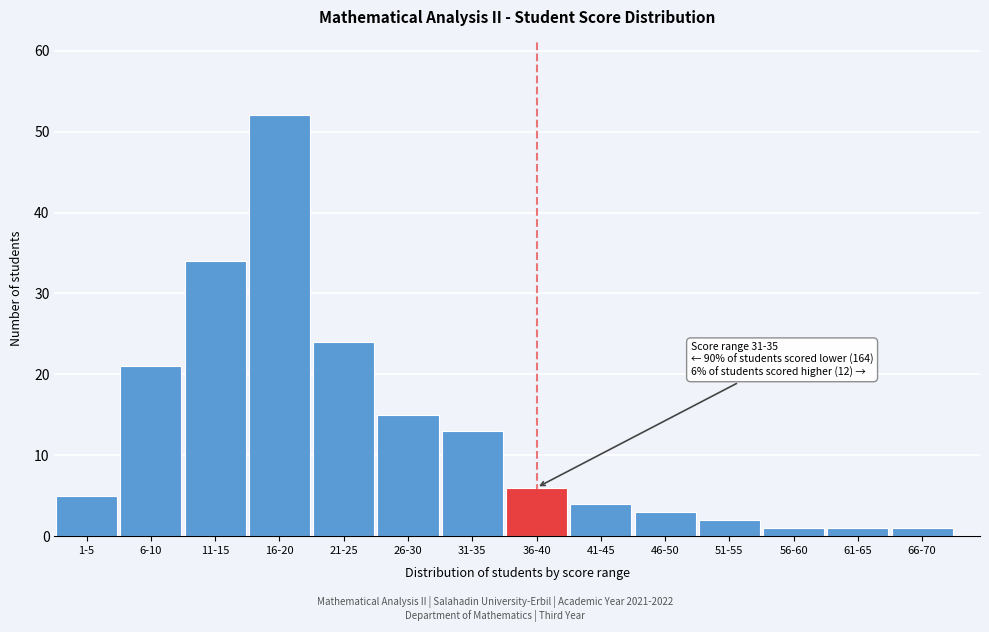

Reading left to right, transcribe all the data shown in this chart.

5	21	34	52	24	15	13	6	4	3	2	1	1	1